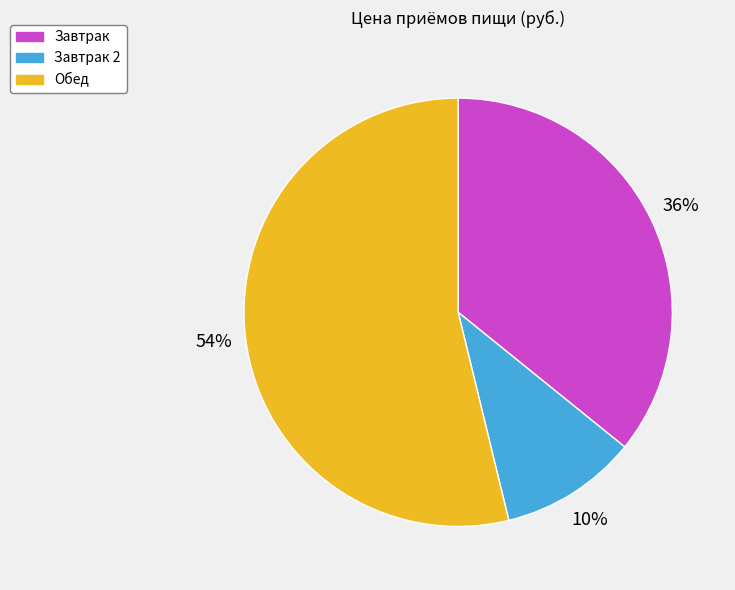

To the nearest percent, what is the average slice percentage?

33%